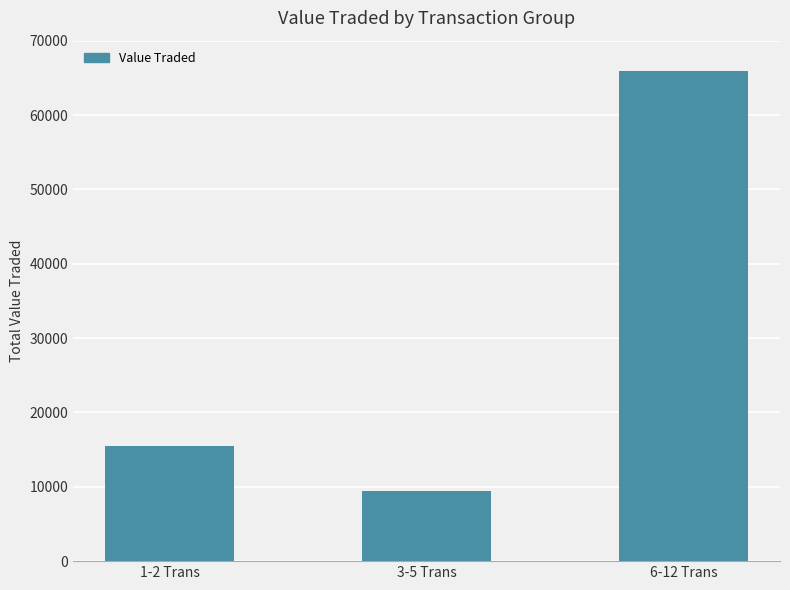

What is the label of the 3rd bar from the right?

1-2 Trans